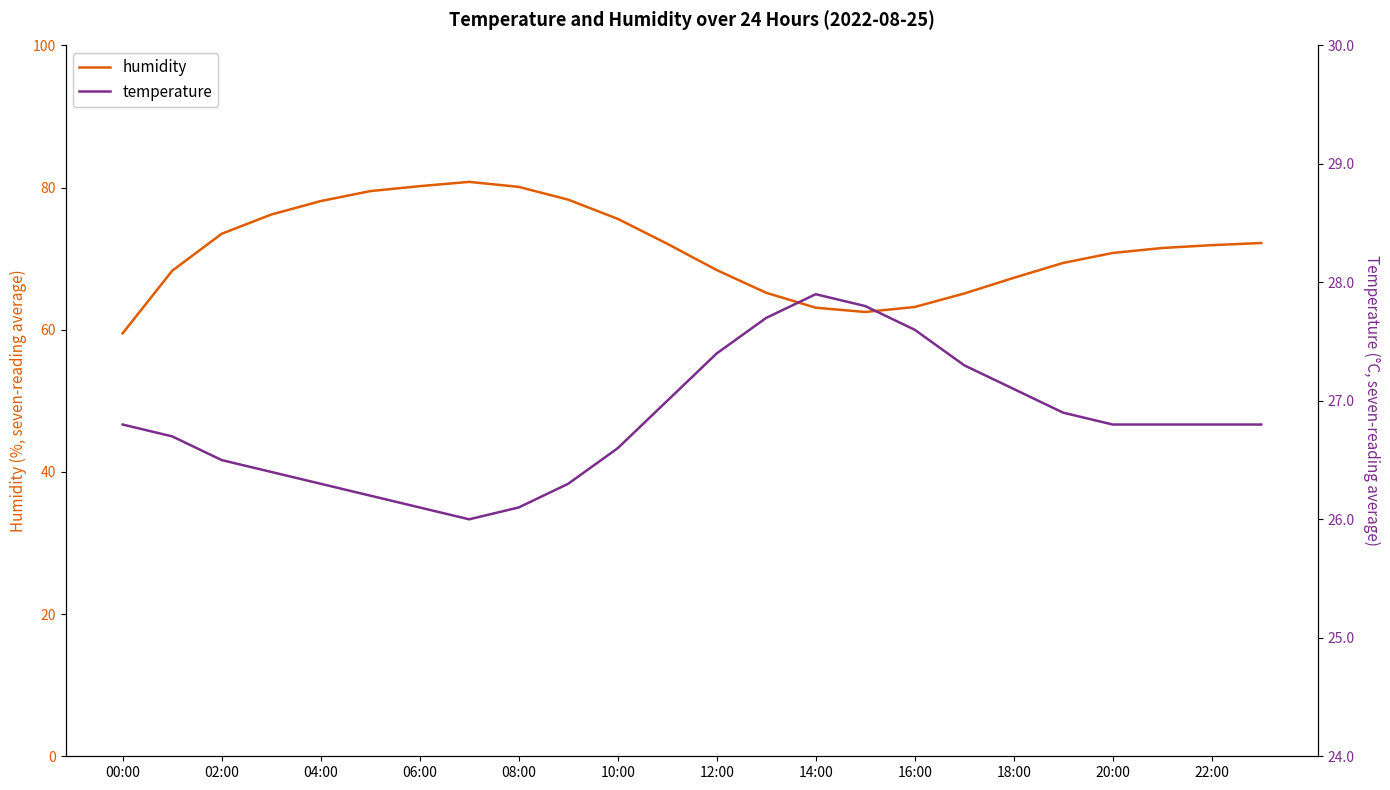

Which series has the largest range (max minus min)?

humidity